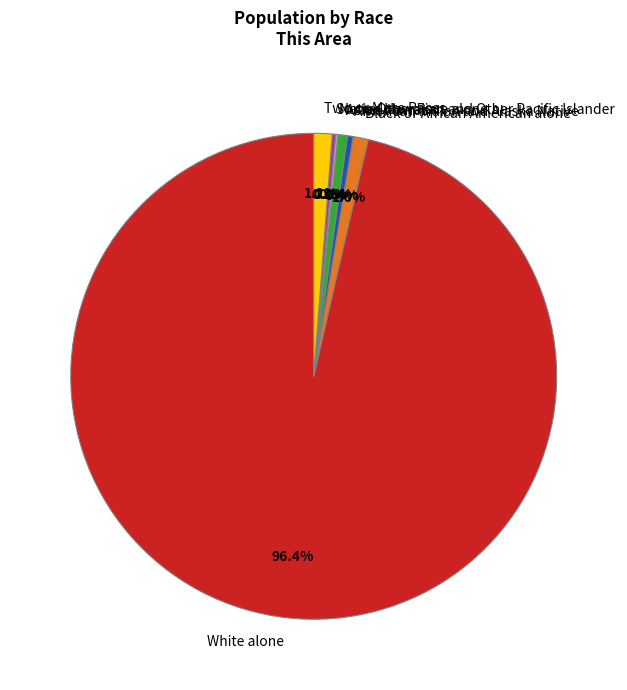

To the nearest percent, what is the difference between the largest and smallest slice percentages?

96%